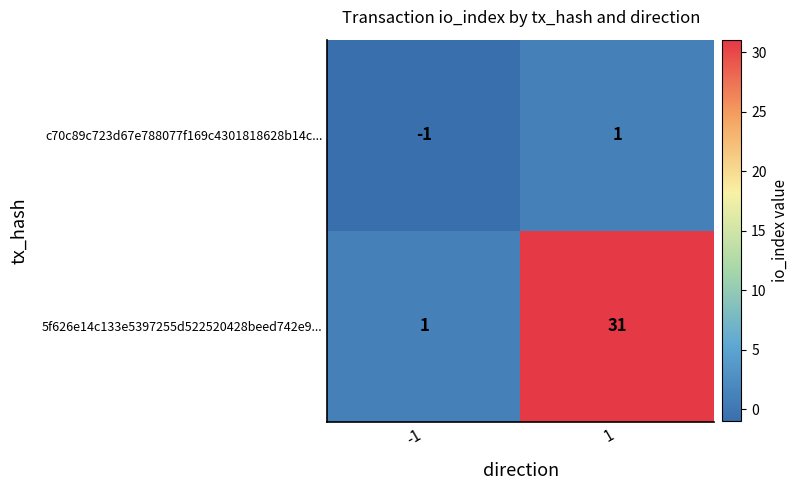

The 5f626e14c133e5397255d522520428beed742e9... series shows 13 at 1. True or false?

False